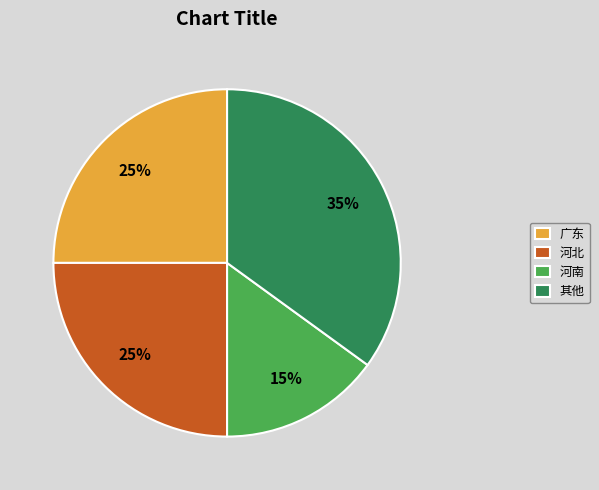

Which has a higher value, 河北 or 河南?

河北